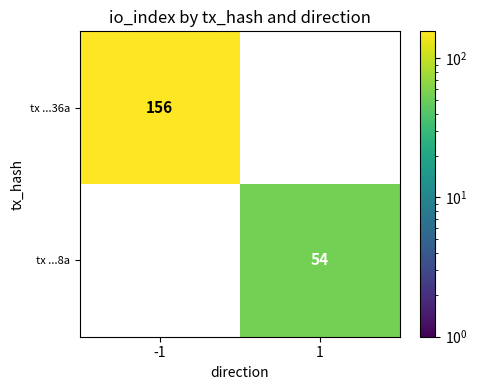

What is the average value of the tx ...8a series?

27